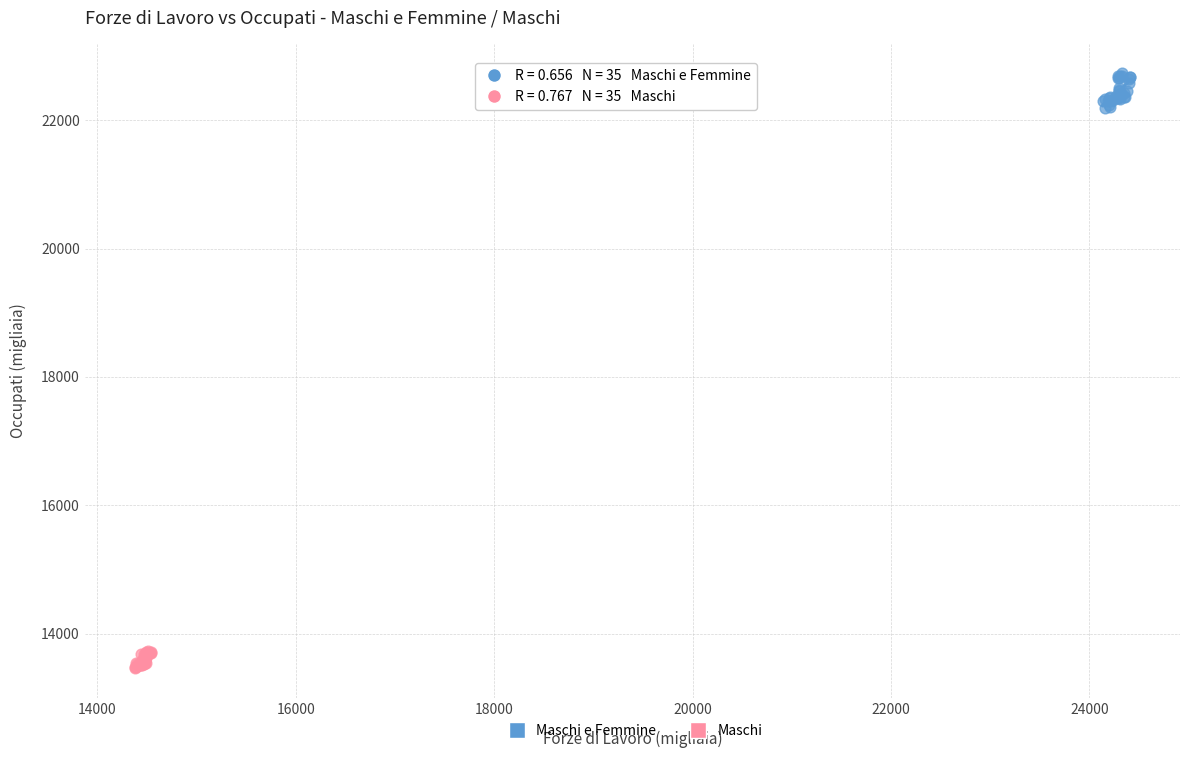

Which series reaches the maximum Y coordinate?

Maschi e Femmine